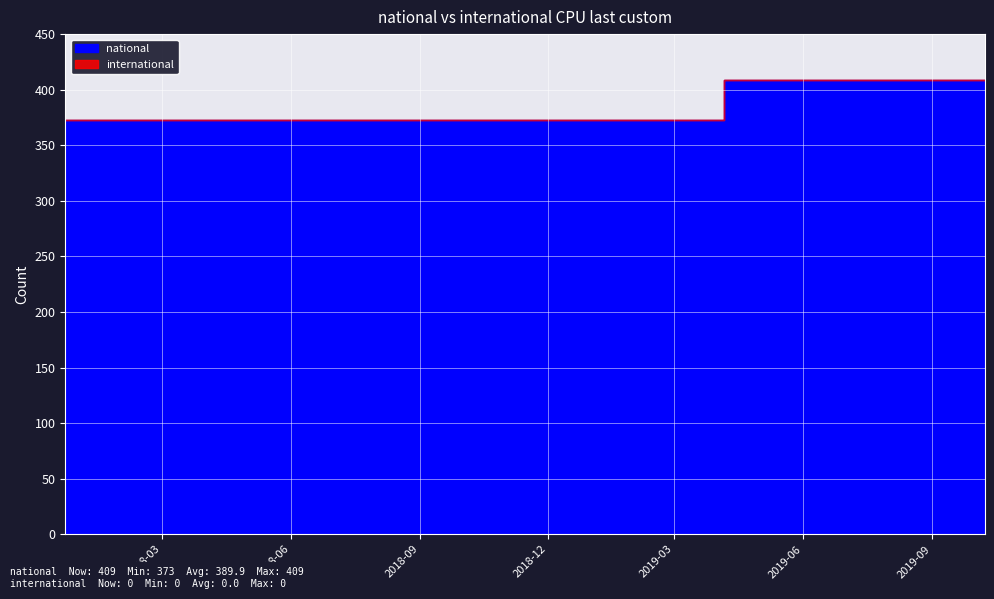

What value does the data have at 2018-04-09, to the nearest 10?

370